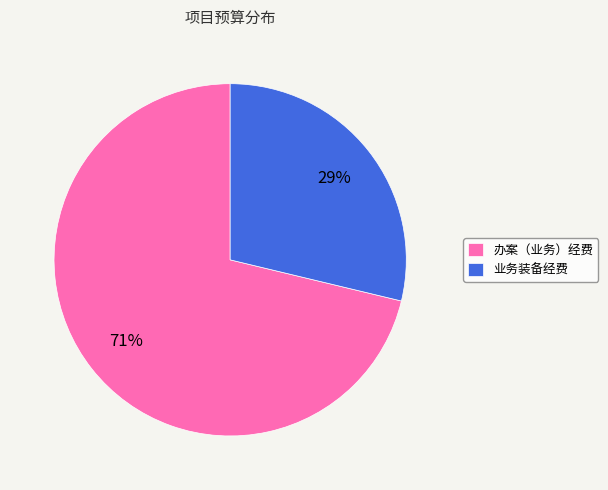

What is the ratio of the value at 业务装备经费 to the value at 办案（业务）经费?

0.4